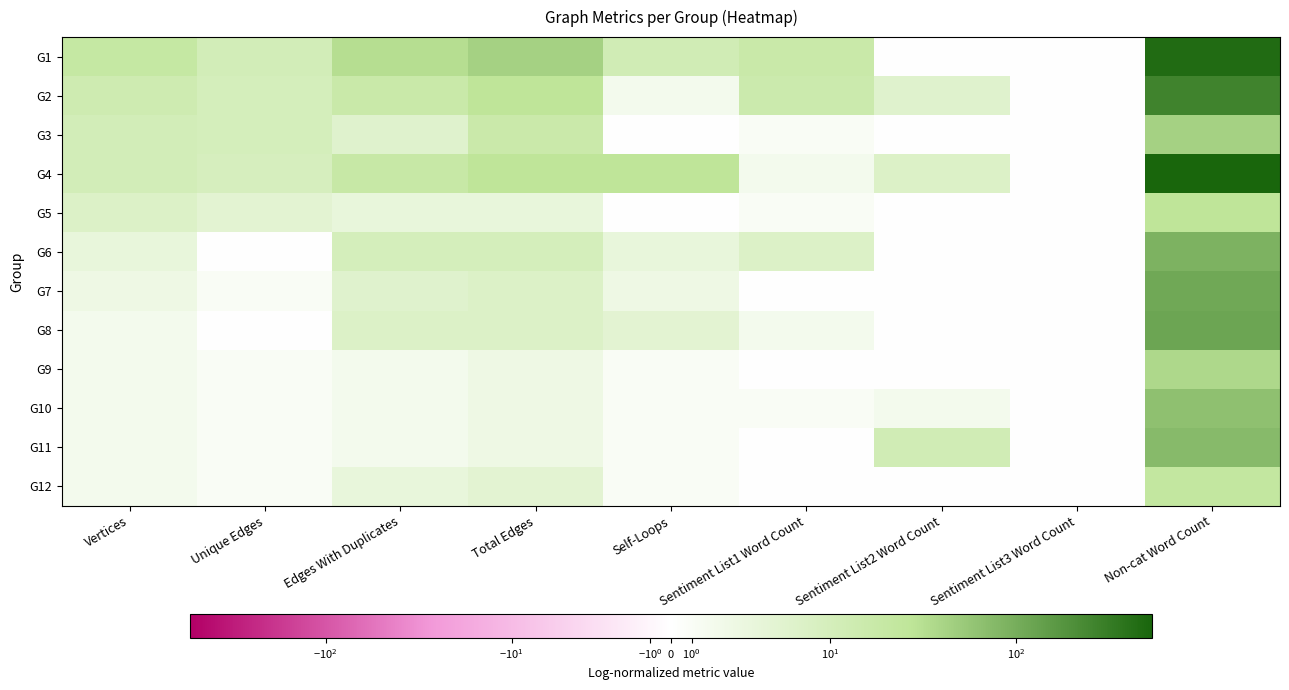

At which category does the chart reach its minimum across all series?

Sentiment List2 Word Count